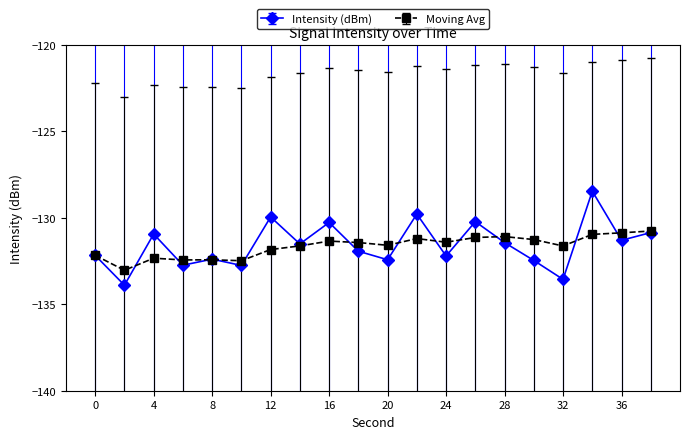

What is the value of the Moving Avg point at the 9th from the left?

-131.3